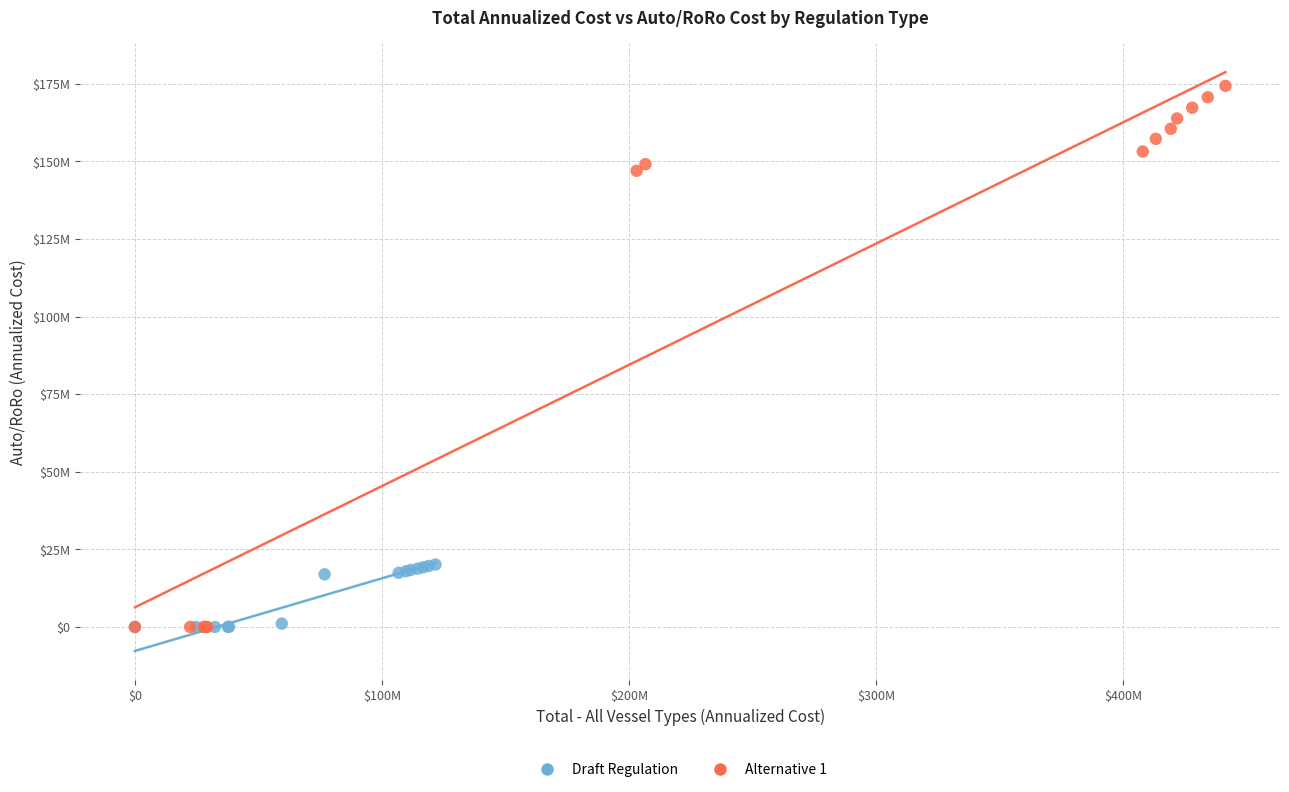

What are all the series names shown in the legend?

Draft Regulation, Alternative 1